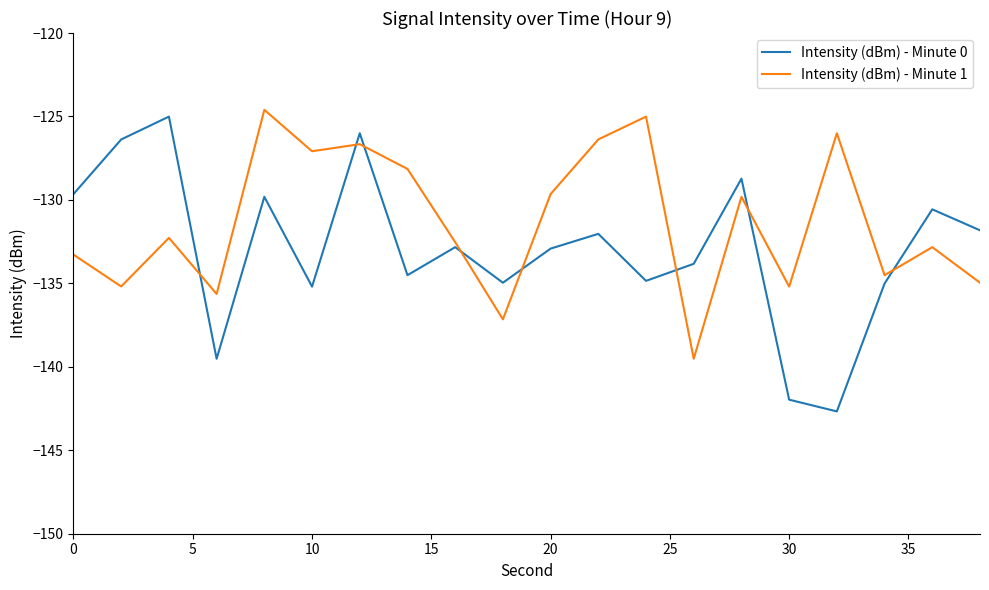

Which series has the largest total across all categories?

Intensity (dBm) - Minute 1